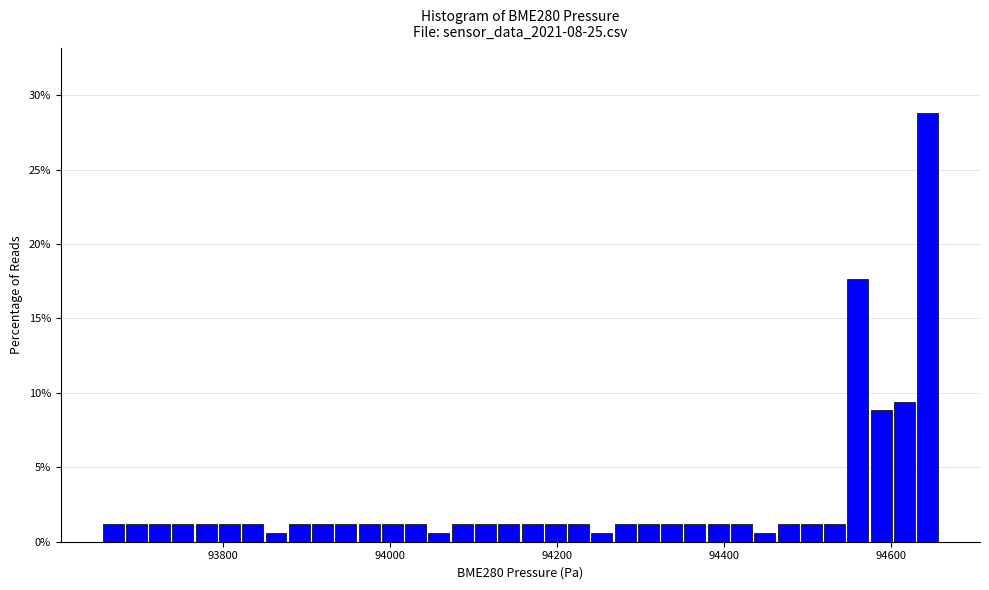

Read against the x-axis, roughly where is the centre of the tallest bar?

94640